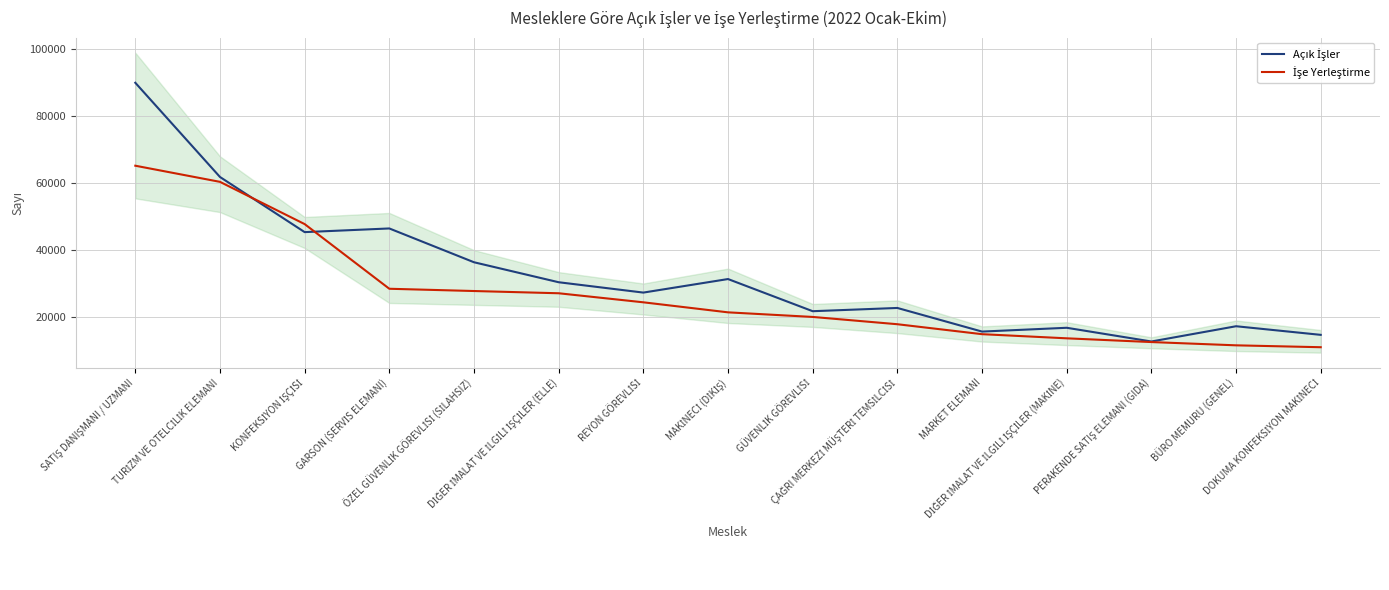

Which category has the lowest value in the Açık İşler series?

PERAKENDE SATIŞ ELEMANI (GIDA)